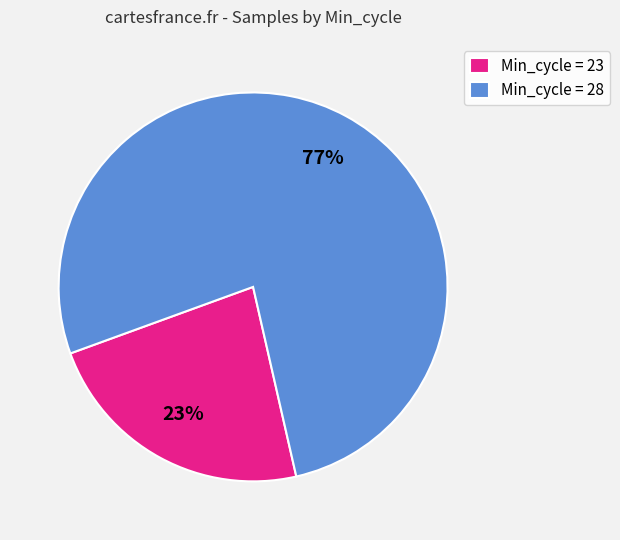

How many slices are in this pie chart?

2